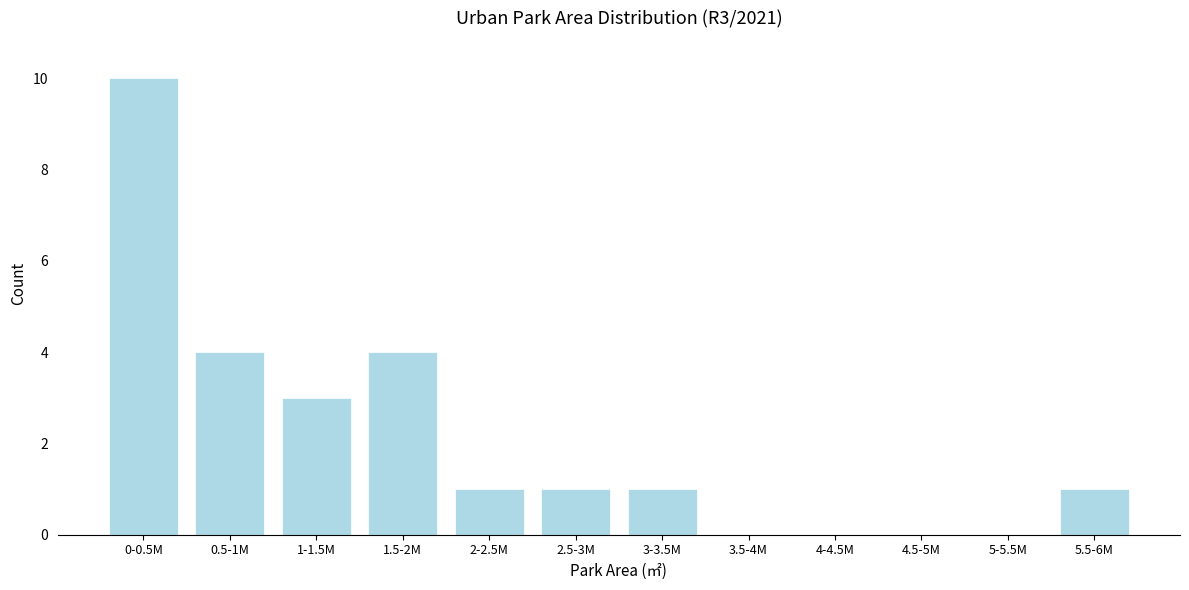

Reading left to right, what are all the values shown in this chart?

0-0.5M=10	0.5-1M=4	1-1.5M=3	1.5-2M=4	2-2.5M=1	2.5-3M=1	3-3.5M=1	3.5-4M=0	4-4.5M=0	4.5-5M=0	5-5.5M=0	5.5-6M=1